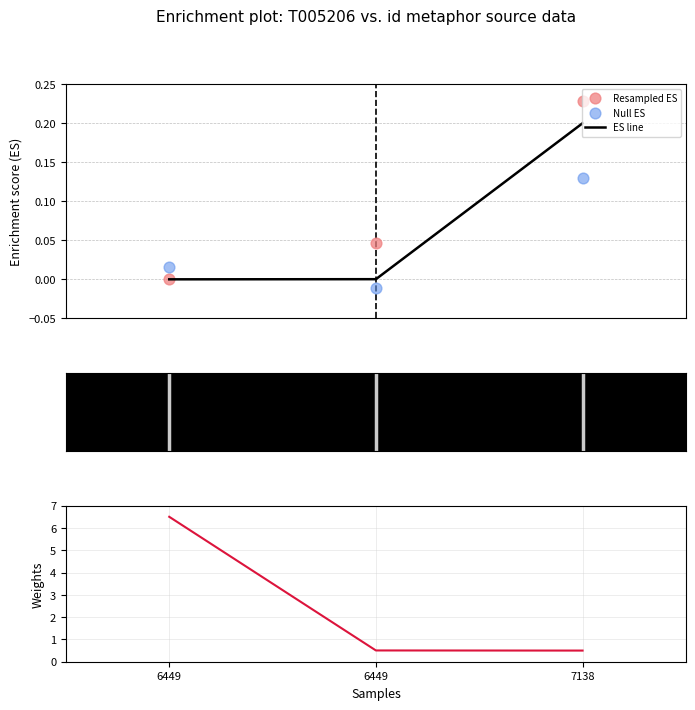

At which category is the sum across all series the highest?

6449